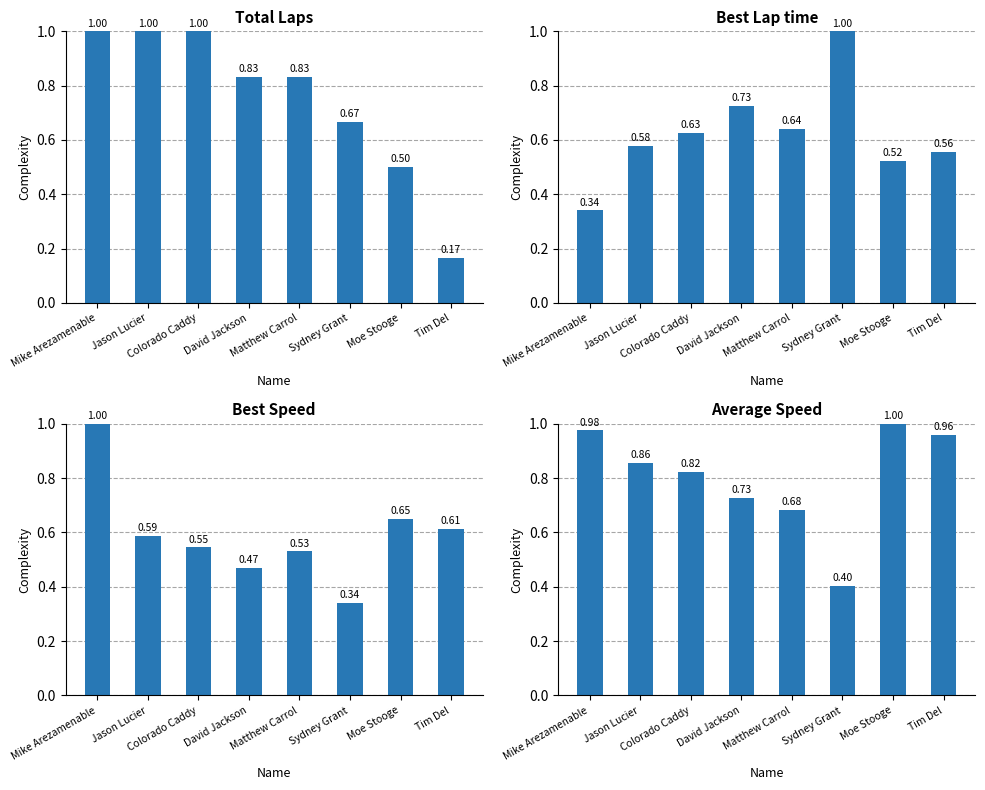

Does the chart contain stacked bars?

No